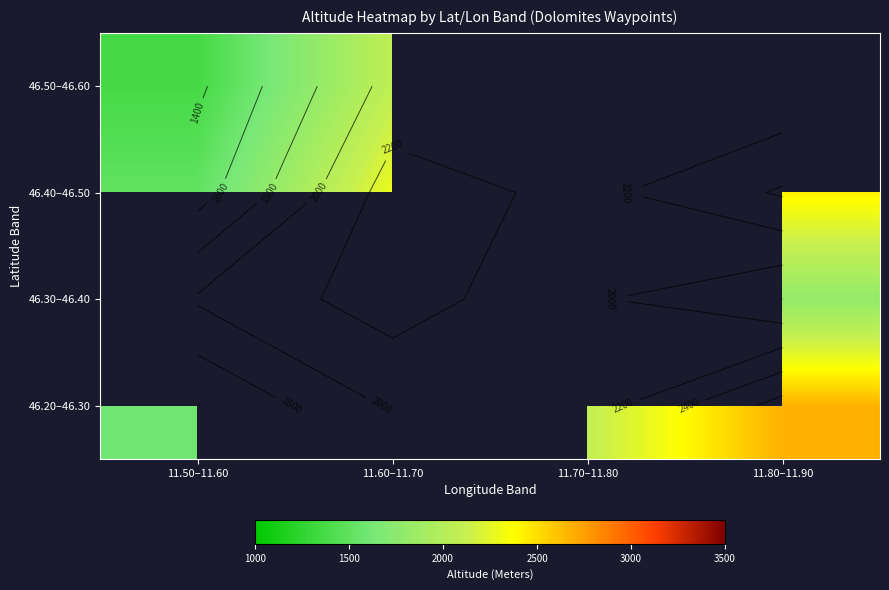

Which label corresponds to the largest value in the chart?

11.80–11.90